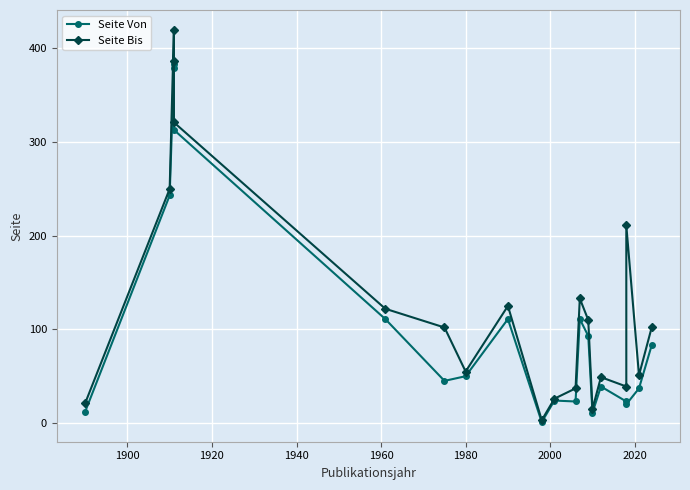

True or false: Seite Bis has more than 0 points higher than both neighbors.

True